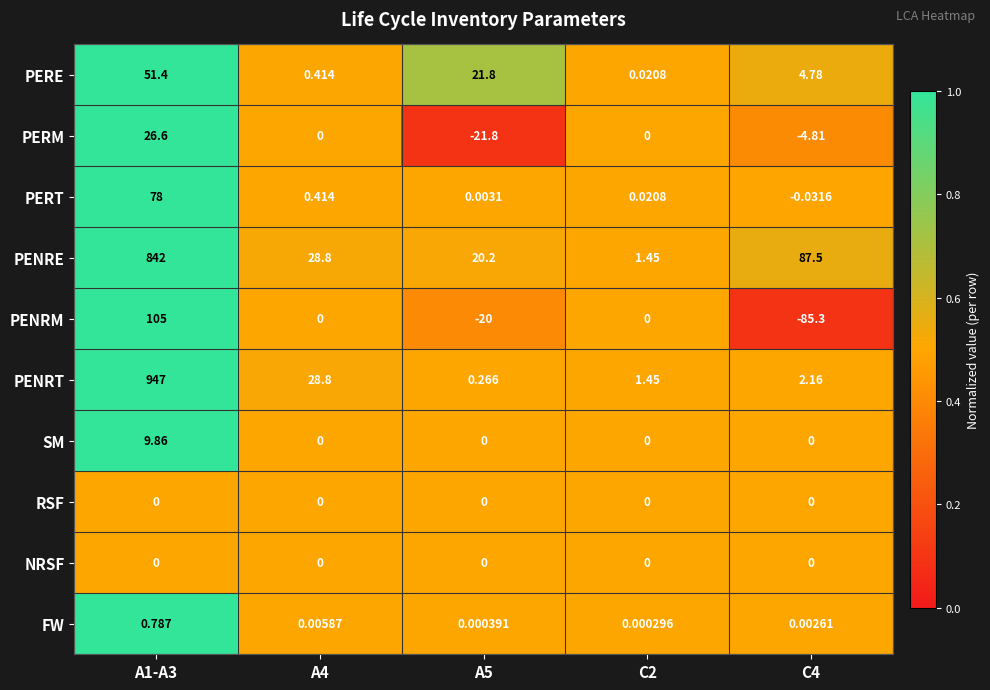

Count the number of categories in the chart.

5